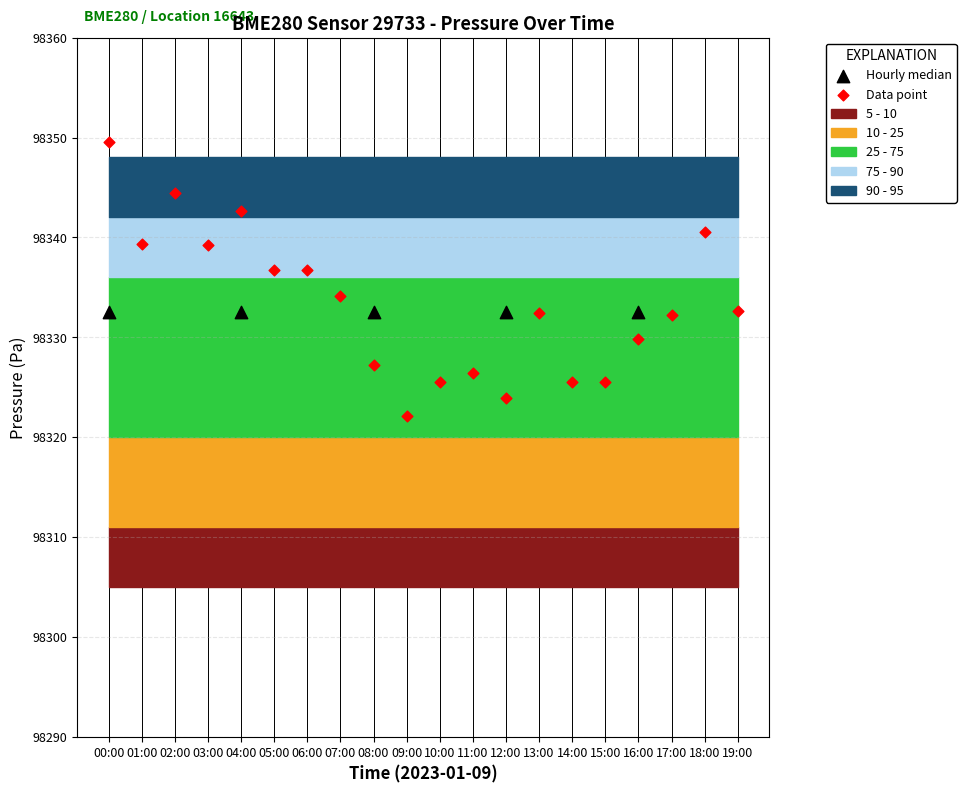

Which series reaches the minimum Y coordinate?

Data point